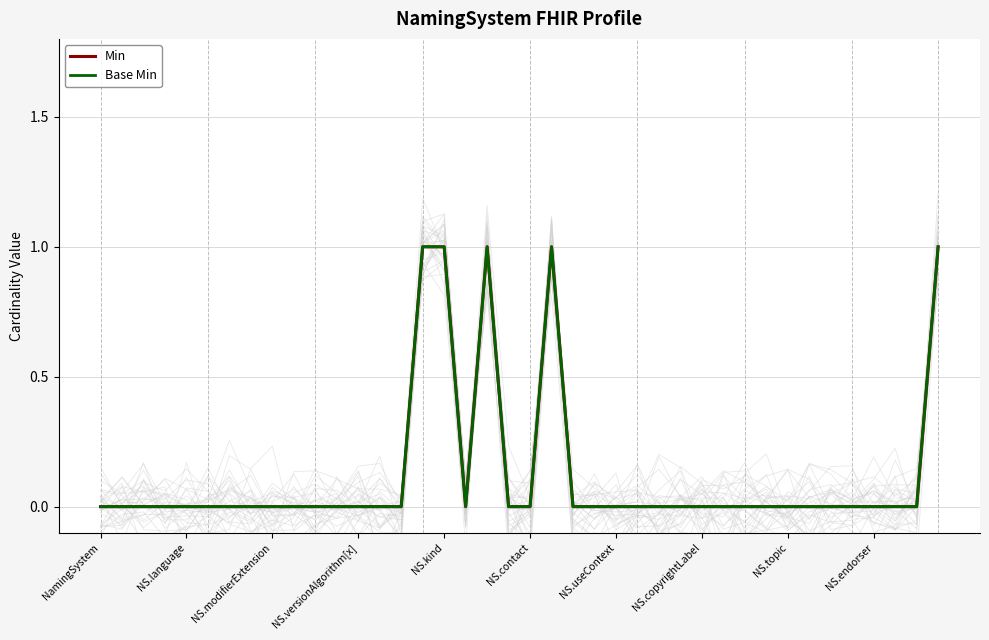

Count the Min values in the range 0 to 1.

40